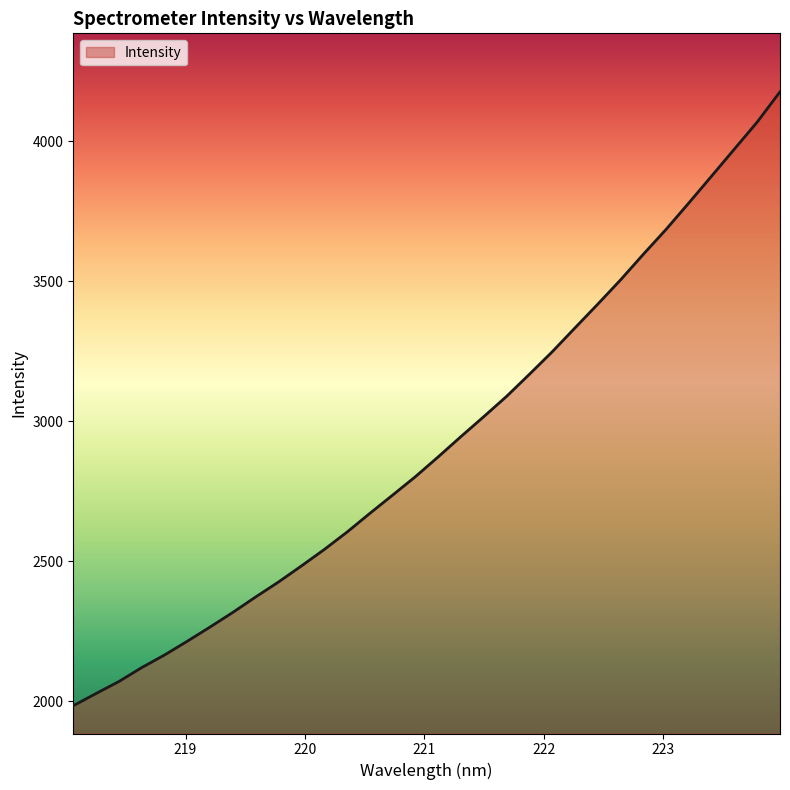

What is the difference between the maximum and minimum values?

2192.6